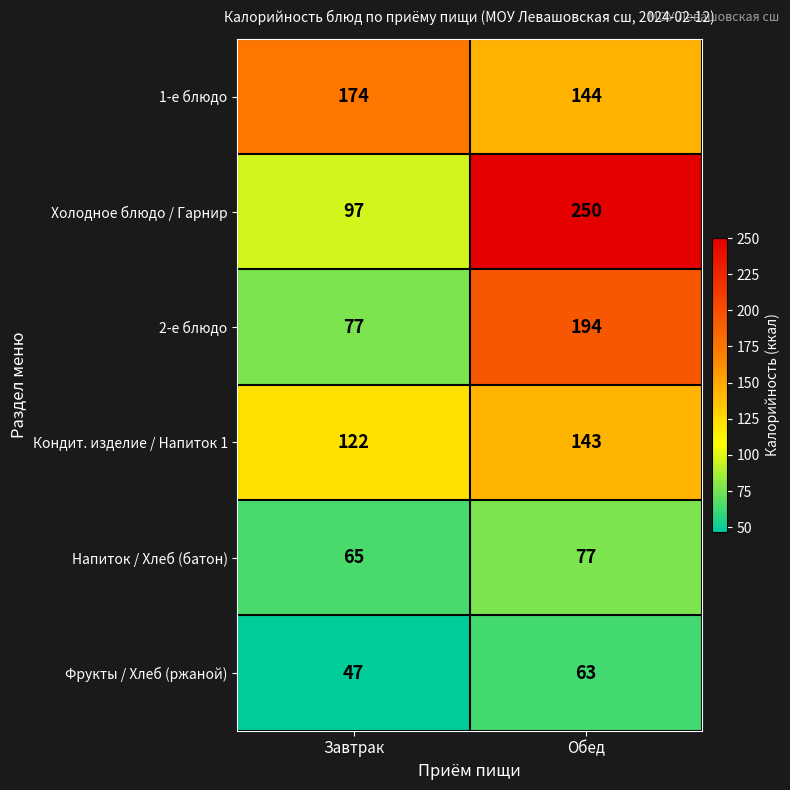

What is the approximate value of Холодное блюдо / Гарнир at Обед?

250